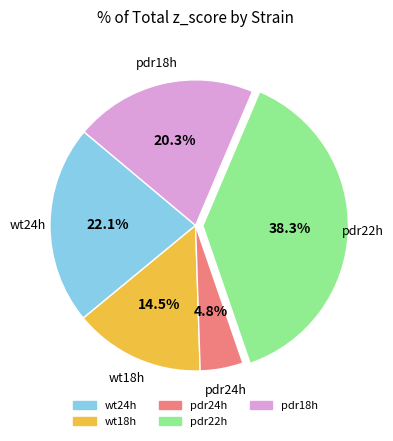

Which has a higher value, wt18h or pdr22h?

pdr22h